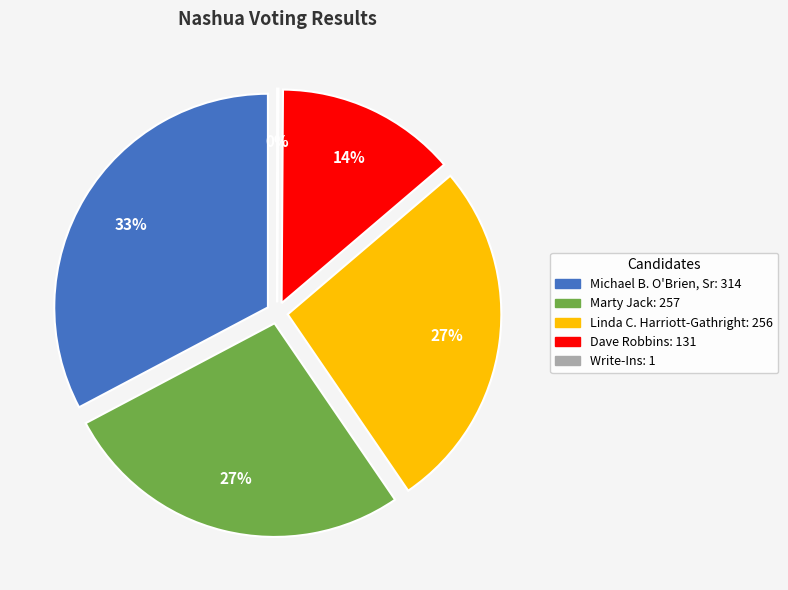

What is the smallest slice in the pie chart?

Write-Ins